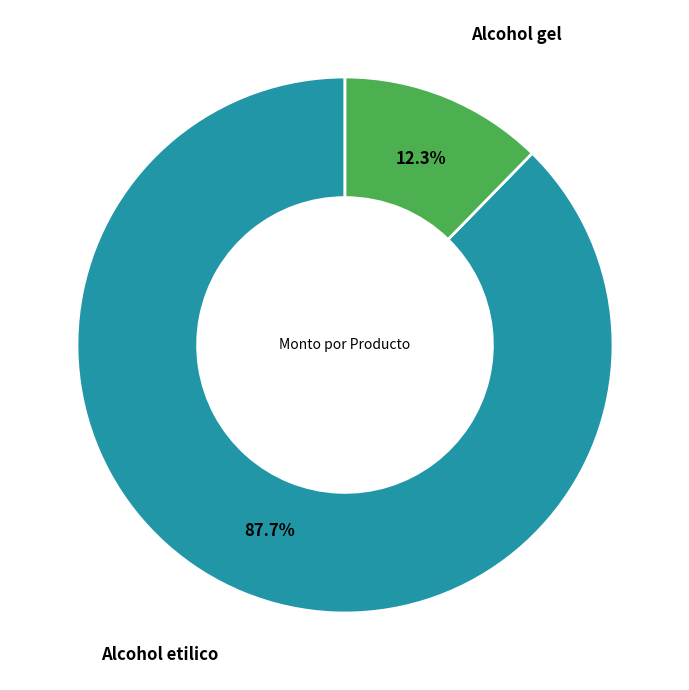

How many slices are in this pie chart?

2